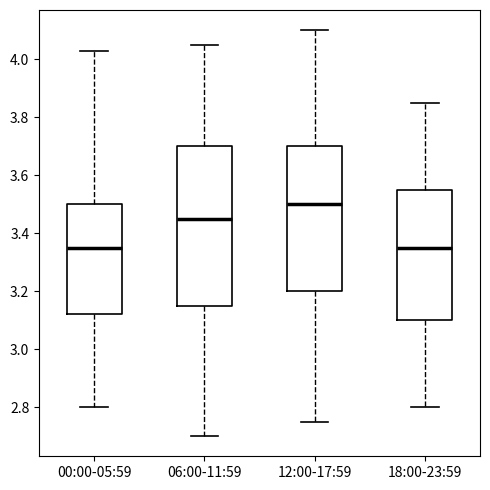

Reading left to right, transcribe this box plot: for each box, give where its median line is, the range the box spans, and where its two whiskers end, as read against the y-axis. The values are not printed on the chart, so give them approximately, as read against the axis.

00:00-05:59: median 3.36, box 3.12 to 3.50, whiskers 2.80 to 4.04
06:00-11:59: median 3.46, box 3.16 to 3.70, whiskers 2.70 to 4.06
12:00-17:59: median 3.50, box 3.20 to 3.70, whiskers 2.76 to 4.10
18:00-23:59: median 3.36, box 3.10 to 3.56, whiskers 2.80 to 3.86